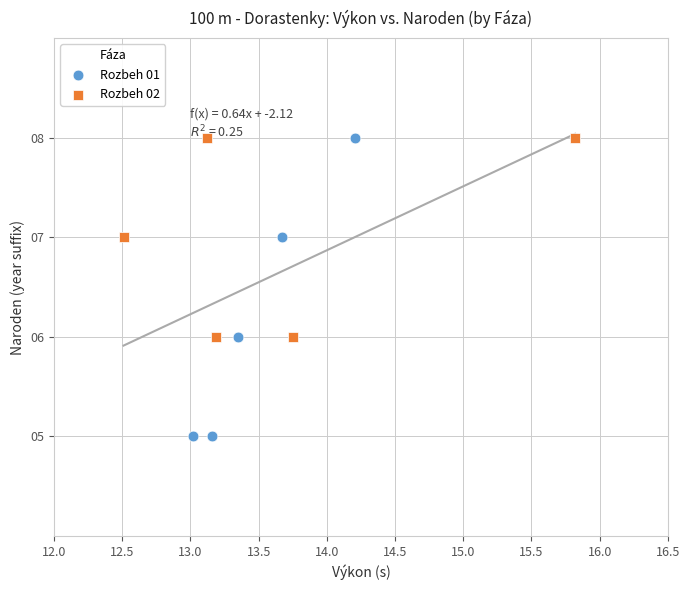

What are all the series names shown in the legend?

Rozbeh 01, Rozbeh 02